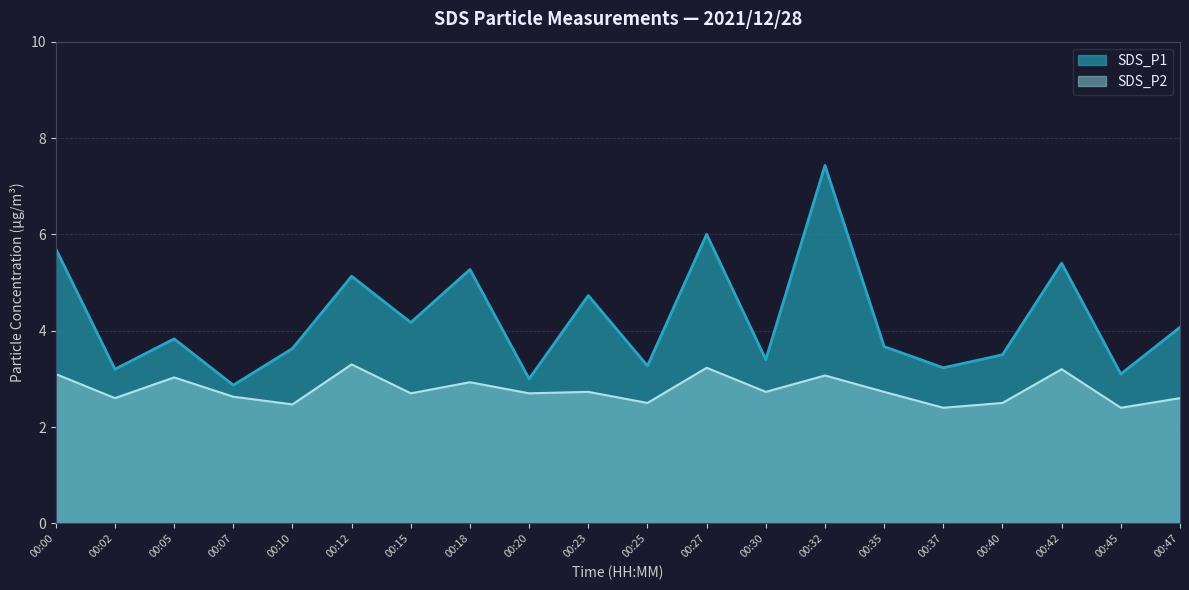

What is the sum of all SDS_P1 values?

84.6